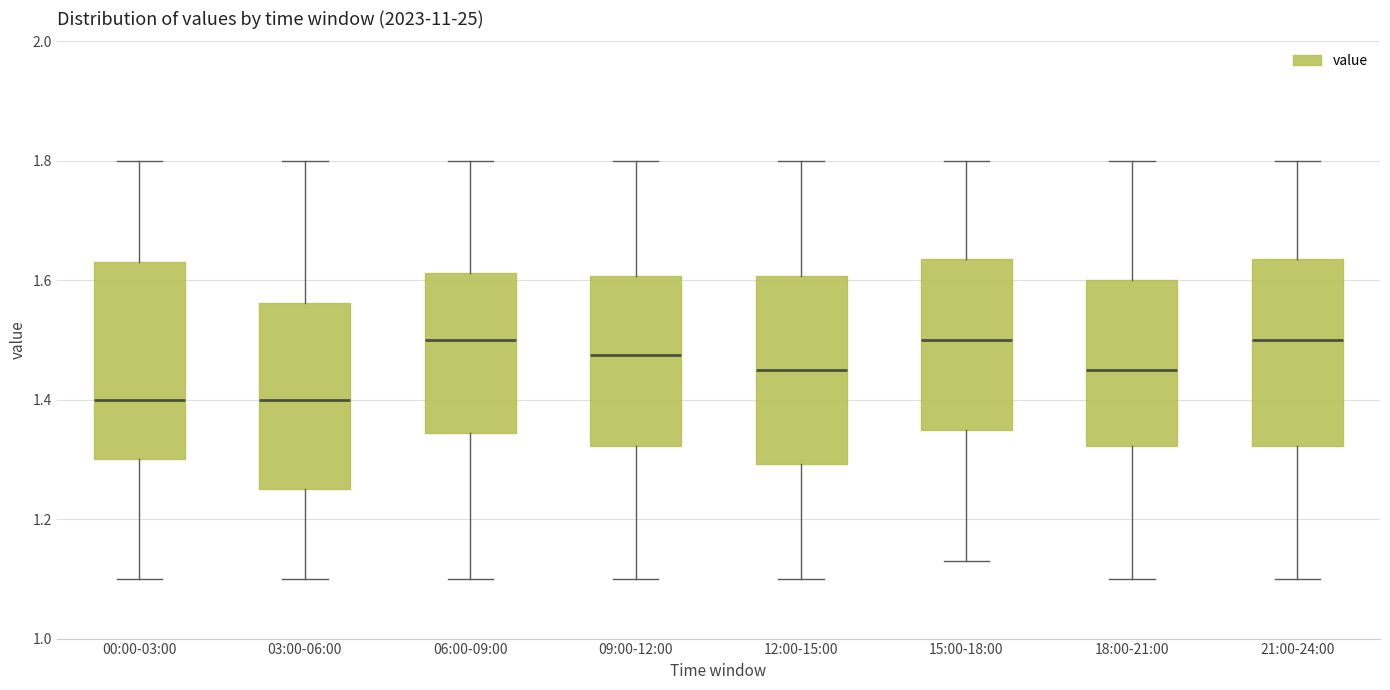

Where does the upper whisker of the box for 03:00-06:00 end on the y-axis? The values are not printed on the chart, so give them approximately, as read against the axis.

1.80